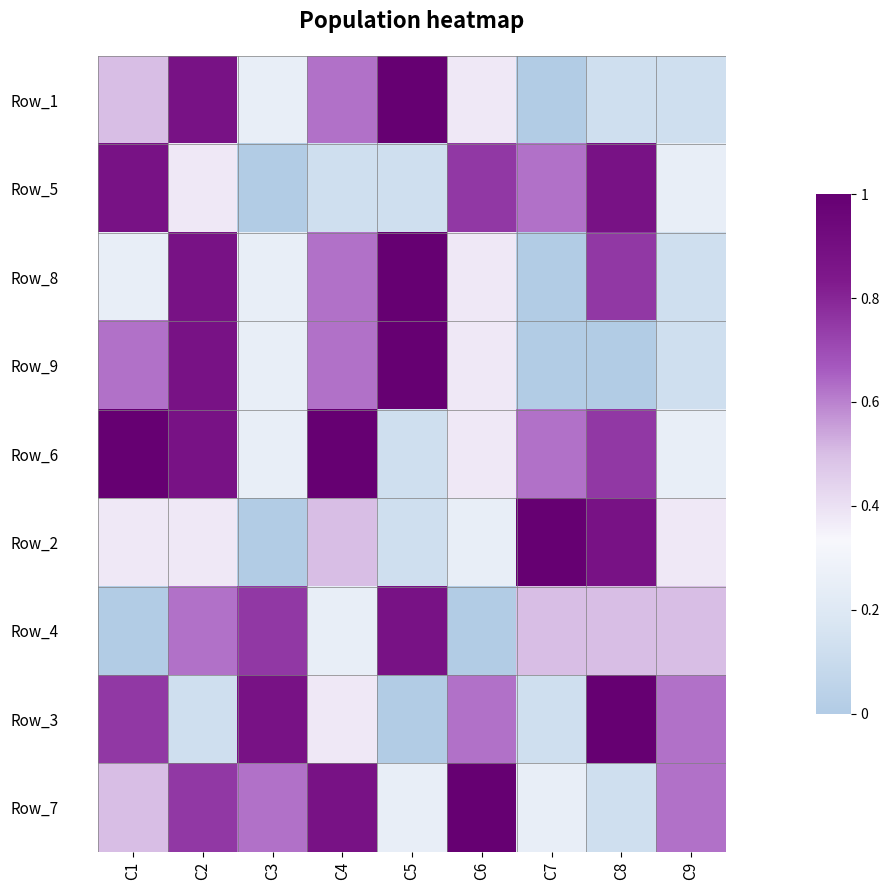

Reading left to right, extract all data points from this chart.

Row_1: C1=0.5	C2=0.9	C3=0.2	C4=0.6	C5=1.0	C6=0.4	C7=0.0	C8=0.1	C9=0.1
Row_5: C1=0.9	C2=0.4	C3=0.0	C4=0.1	C5=0.1	C6=0.8	C7=0.6	C8=0.9	C9=0.2
Row_8: C1=0.2	C2=0.9	C3=0.2	C4=0.6	C5=1.0	C6=0.4	C7=0.0	C8=0.8	C9=0.1
Row_9: C1=0.6	C2=0.9	C3=0.2	C4=0.6	C5=1.0	C6=0.4	C7=0.0	C8=0.0	C9=0.1
Row_6: C1=1.0	C2=0.9	C3=0.2	C4=1.0	C5=0.1	C6=0.4	C7=0.6	C8=0.8	C9=0.2
Row_2: C1=0.4	C2=0.4	C3=0.0	C4=0.5	C5=0.1	C6=0.2	C7=1.0	C8=0.9	C9=0.4
Row_4: C1=0.0	C2=0.6	C3=0.8	C4=0.2	C5=0.9	C6=0.0	C7=0.5	C8=0.5	C9=0.5
Row_3: C1=0.8	C2=0.1	C3=0.9	C4=0.4	C5=0.0	C6=0.6	C7=0.1	C8=1.0	C9=0.6
Row_7: C1=0.5	C2=0.8	C3=0.6	C4=0.9	C5=0.2	C6=1.0	C7=0.2	C8=0.1	C9=0.6